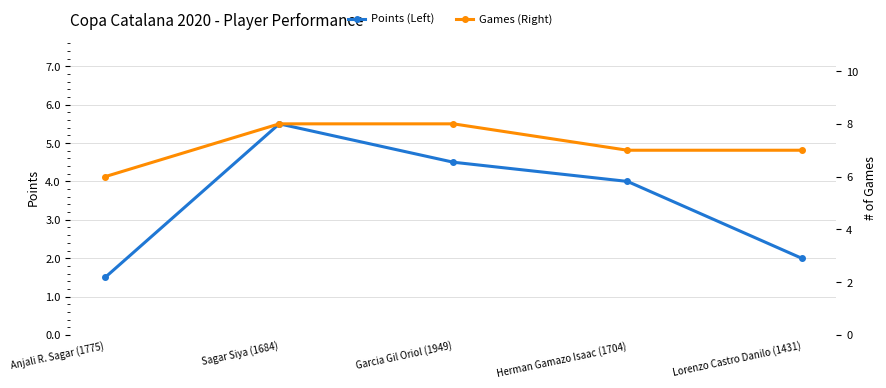

Is the value of Points (Left) at Garcia Gil Oriol (1949) greater than the value of Games (Right) at Sagar Siya (1684)?

No